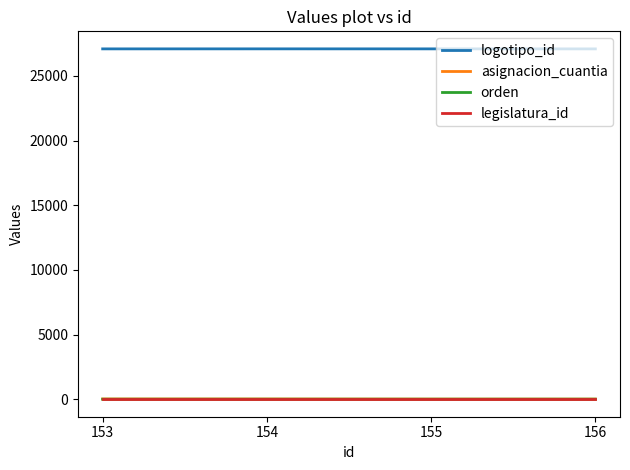

What is the maximum value shown in the chart?

27094.0